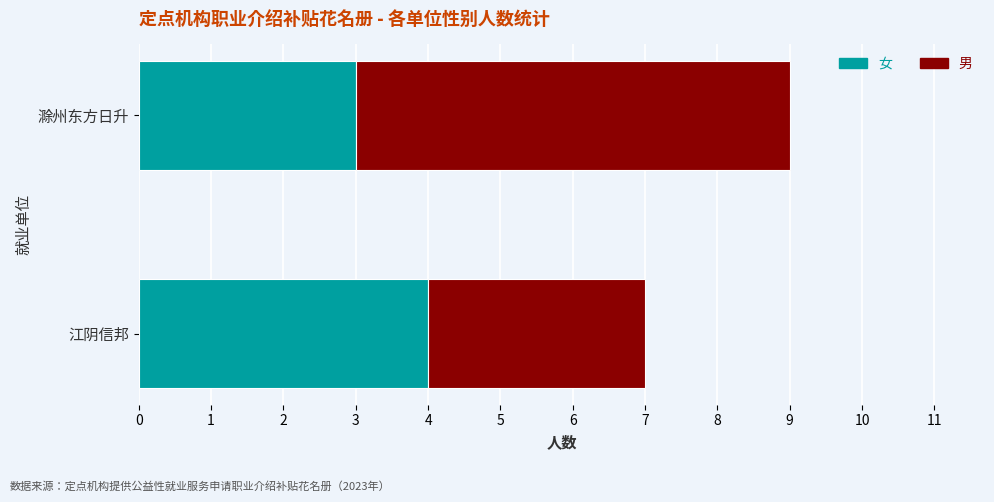

At which label does 女 reach its peak?

江阴信邦